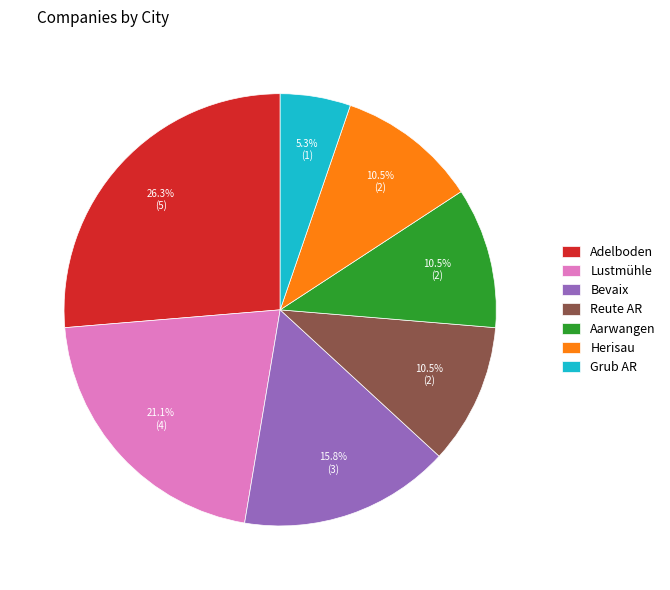

Does Reute AR represent more than half of the total?

No